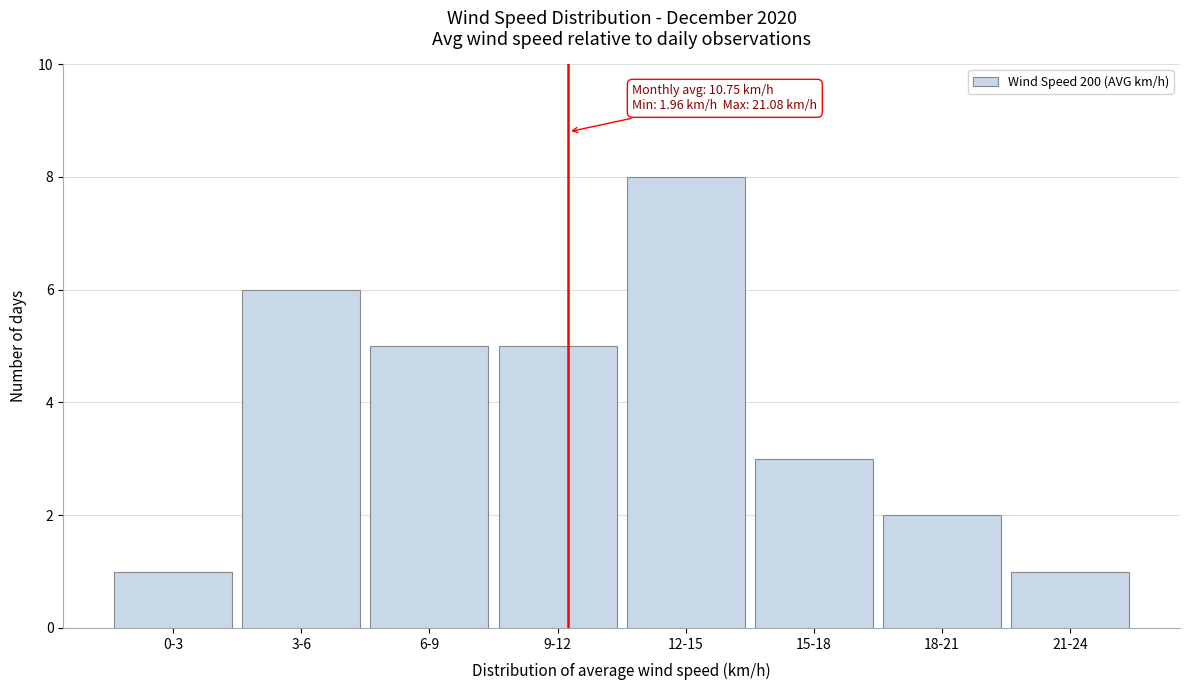

Reading left to right, extract all data points from this chart.

0-3=1	3-6=6	6-9=5	9-12=5	12-15=8	15-18=3	18-21=2	21-24=1